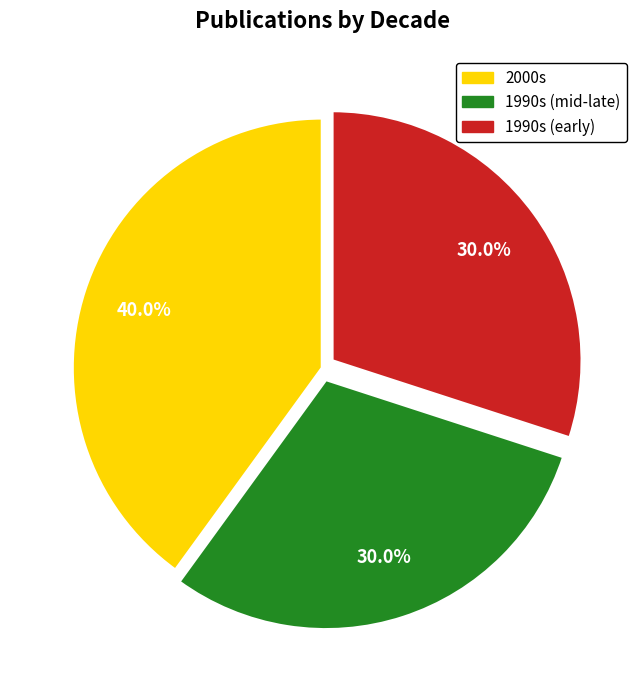

Does any single category account for the majority?

No